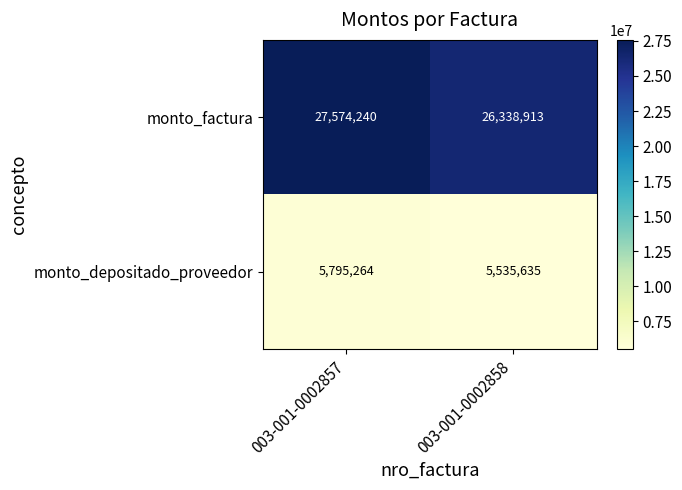

True or false: monto_factura has a value of 27574240 at 003-001-0002857.

True